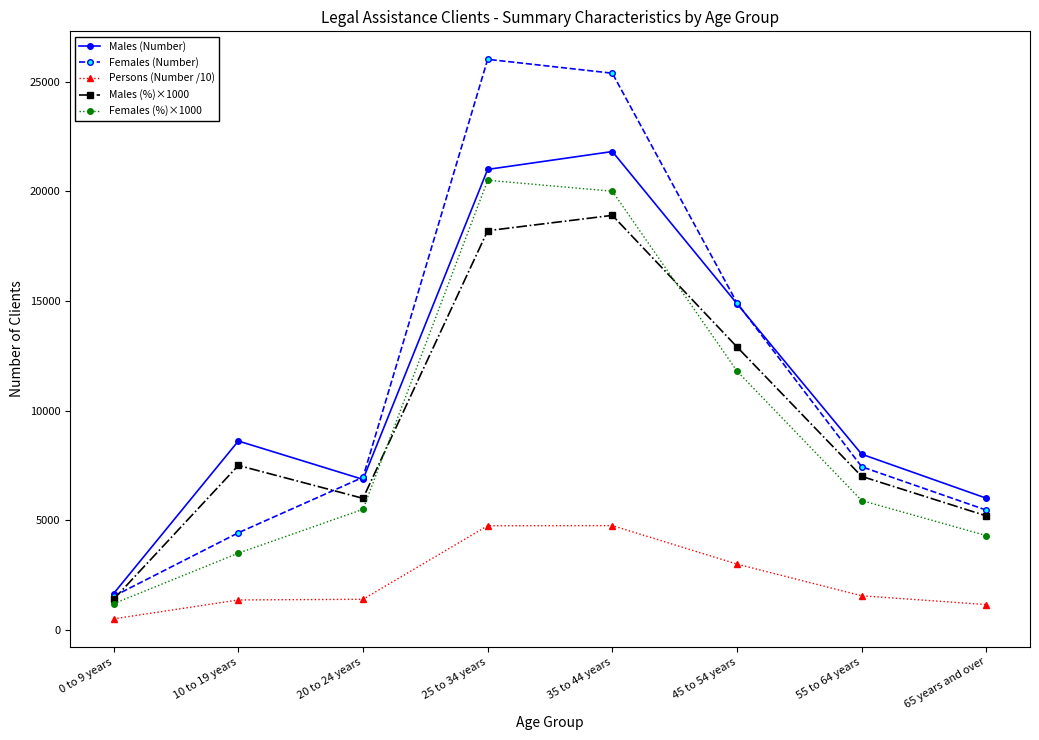

What is the label of the 7th point from the right?

10 to 19 years